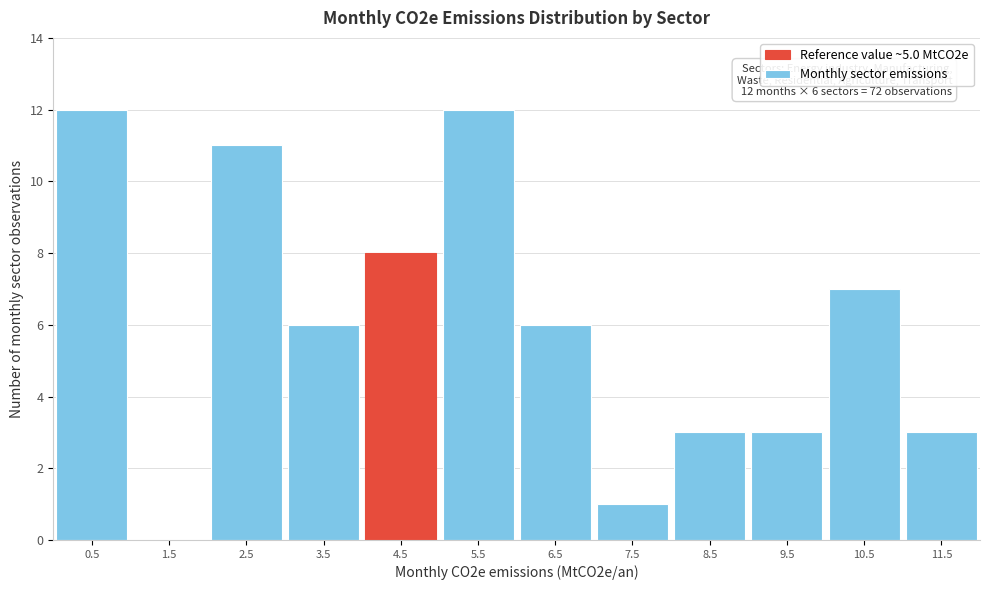

Reading left to right, extract all data points from this chart.

0.5=12	1.5=0	2.5=11	3.5=6	4.5=8	5.5=12	6.5=6	7.5=1	8.5=3	9.5=3	10.5=7	11.5=3